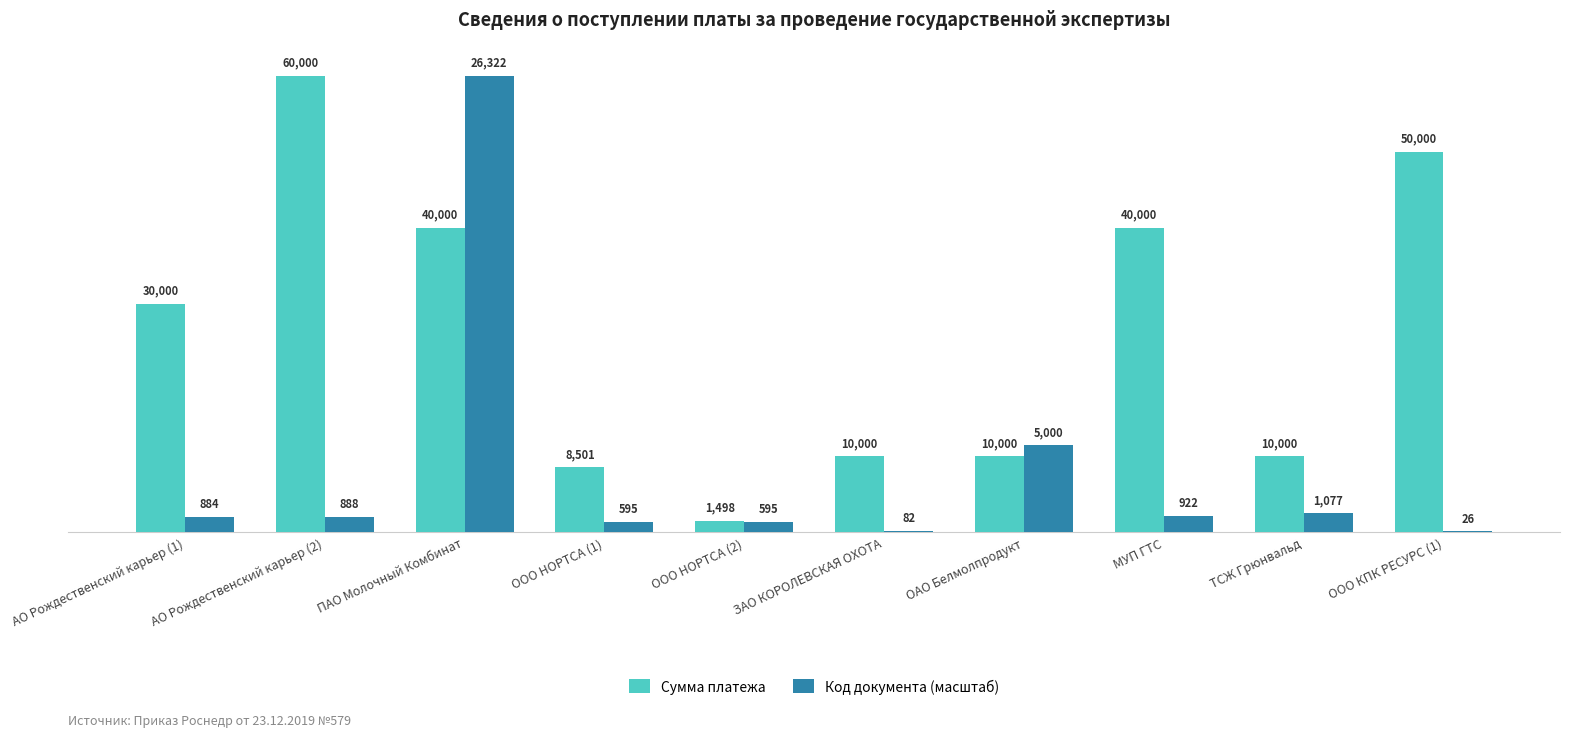

What is the sum of all Код документа (масштаб) values?

82951.9